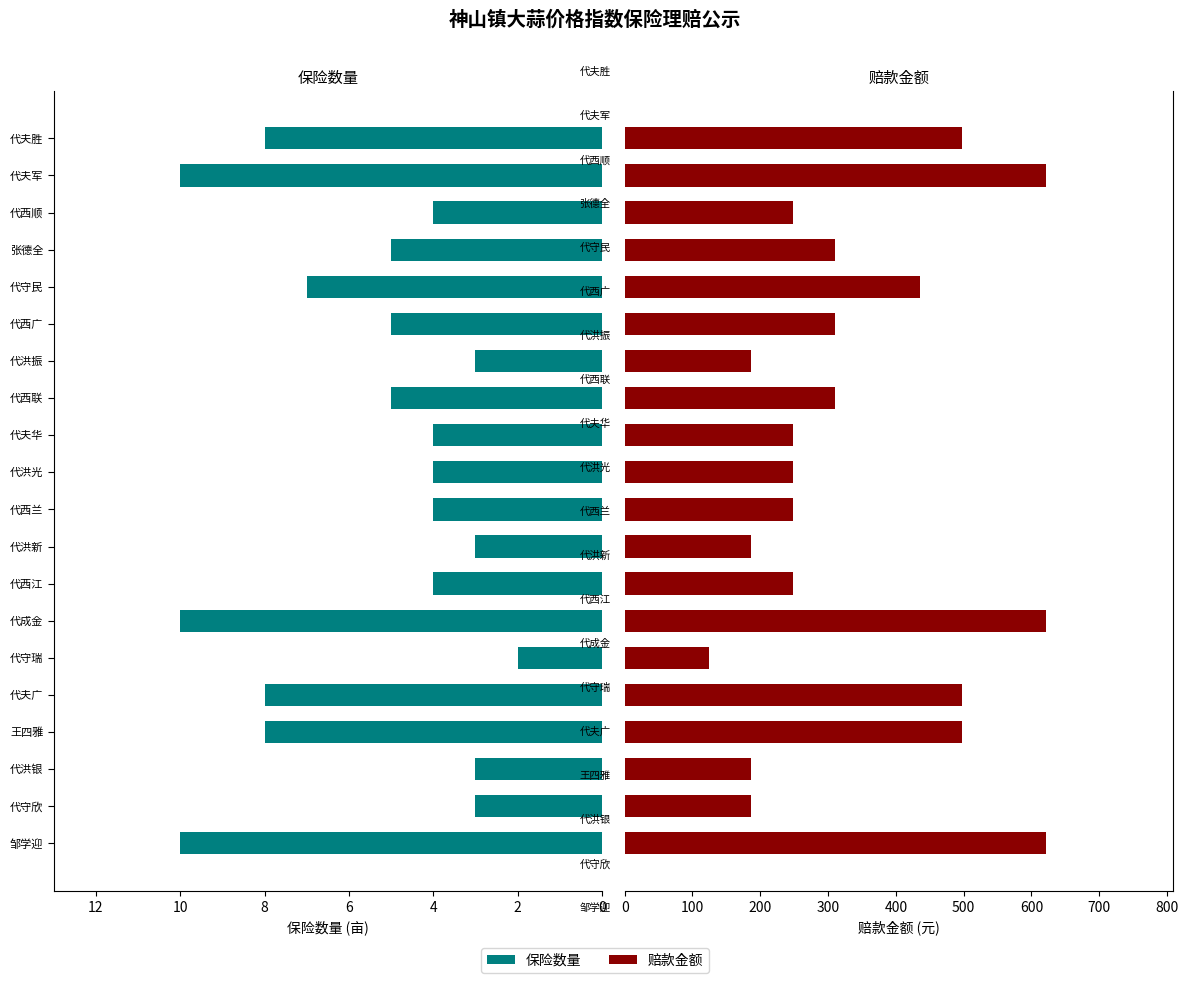

What is the sum of all 保险数量 values?

110.0